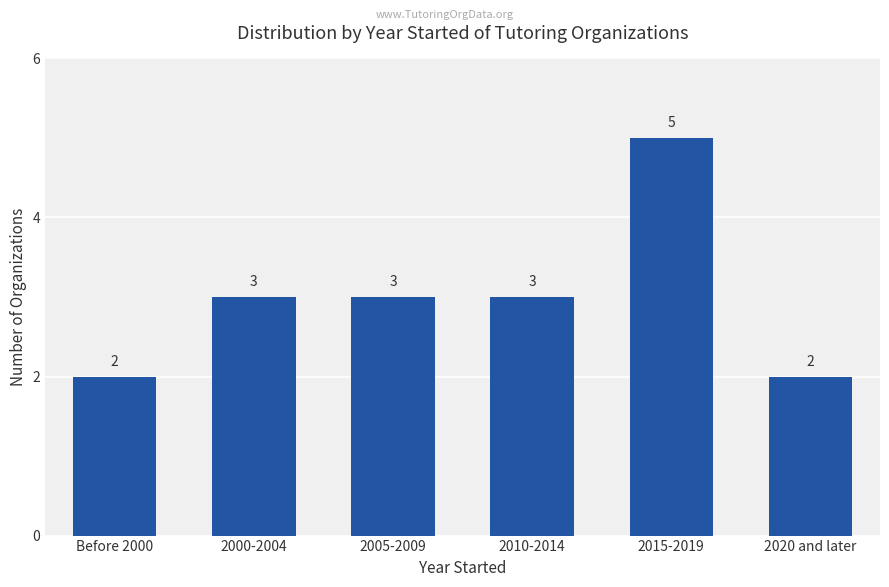

What is the value of the 3rd bar from the left?

3